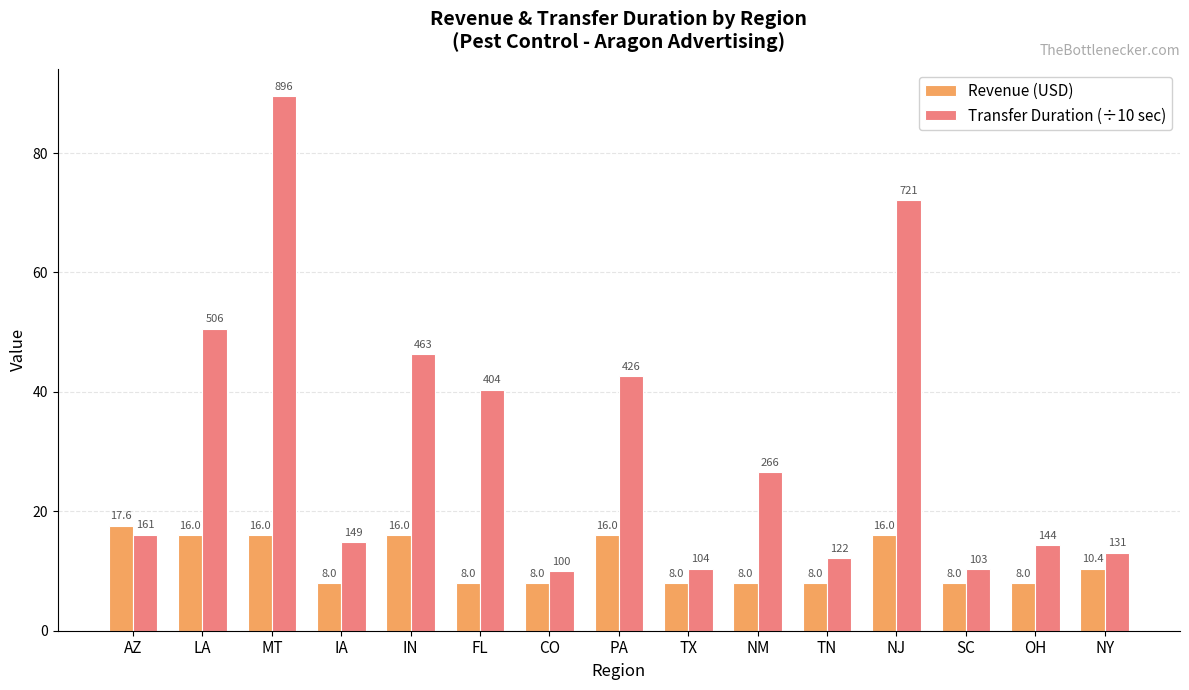

What position from the left is CO?

7